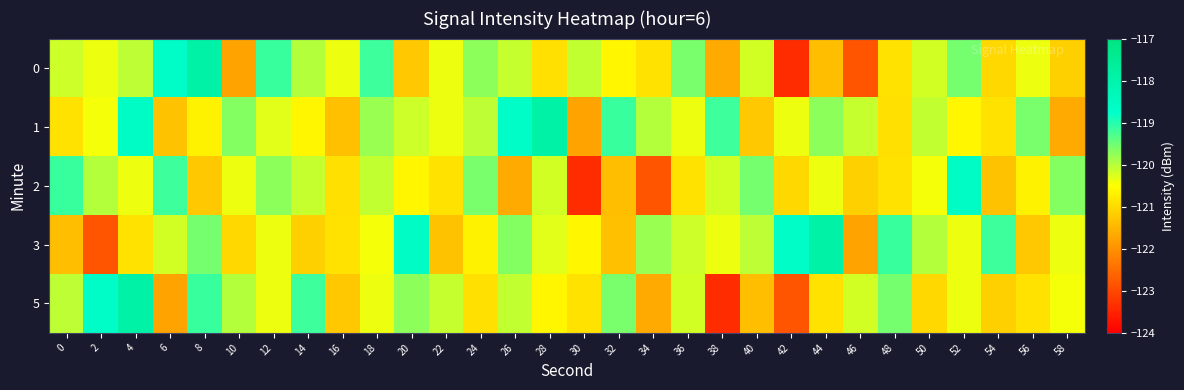

At 30, list the series in order from smallest to largest.

2, 1, 5, 3, 0